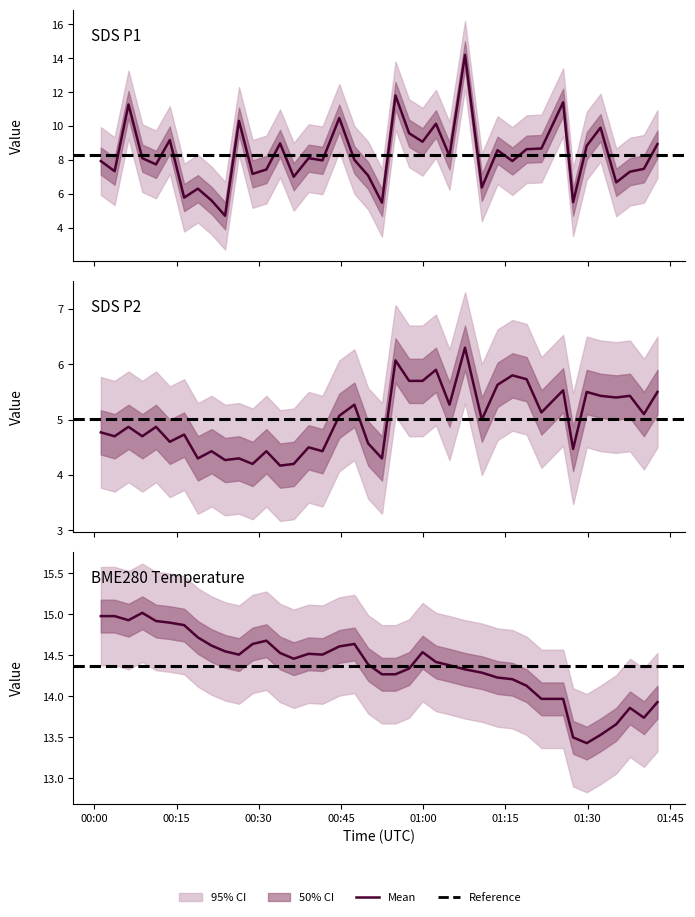

Which series has the largest range (max minus min)?

SDS_P1